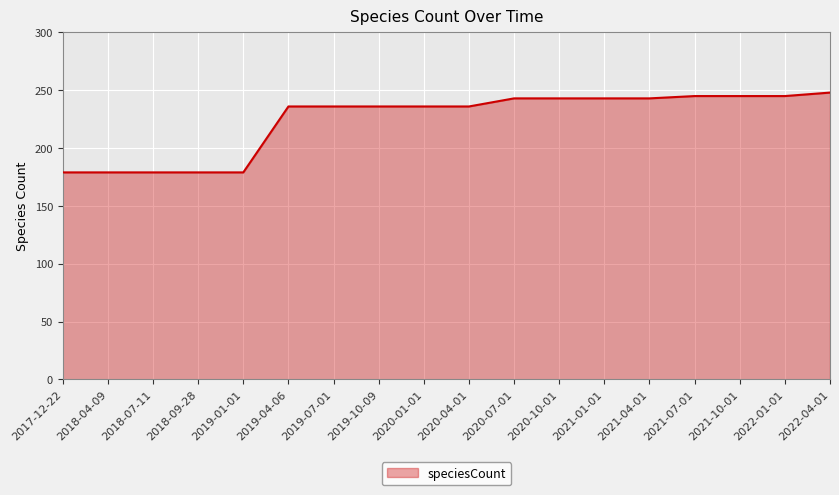

What is the minimum value shown in the chart?

179